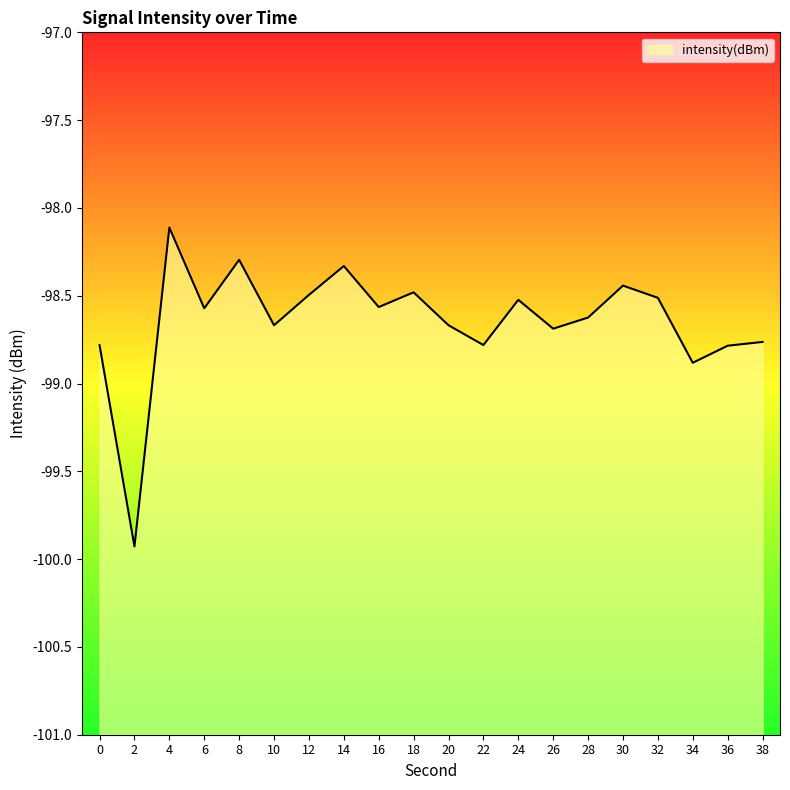

Reading right to left, list all the values displayed in this chart.

-98.8	-98.8	-98.9	-98.5	-98.4	-98.6	-98.7	-98.5	-98.8	-98.7	-98.5	-98.6	-98.3	-98.5	-98.7	-98.3	-98.6	-98.1	-99.9	-98.8